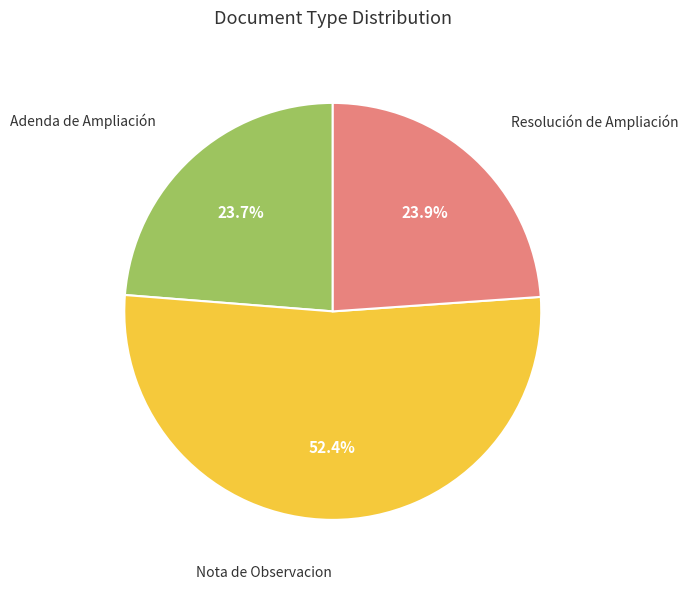

Count the number of slices in the pie.

3